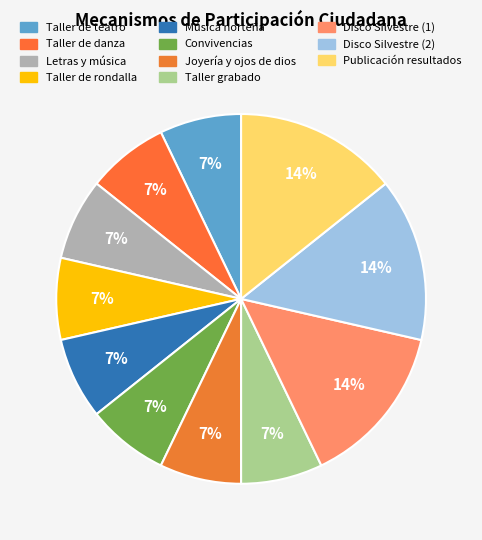

Is there a majority slice in this chart?

No